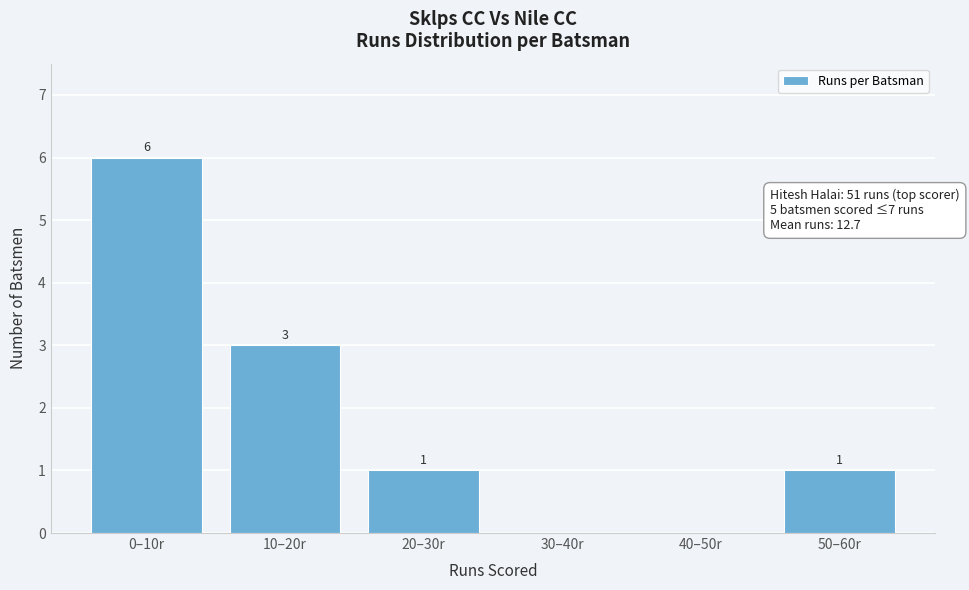

Reading left to right, extract all data points from this chart.

0–10r=6	10–20r=3	20–30r=1	30–40r=0	40–50r=0	50–60r=1